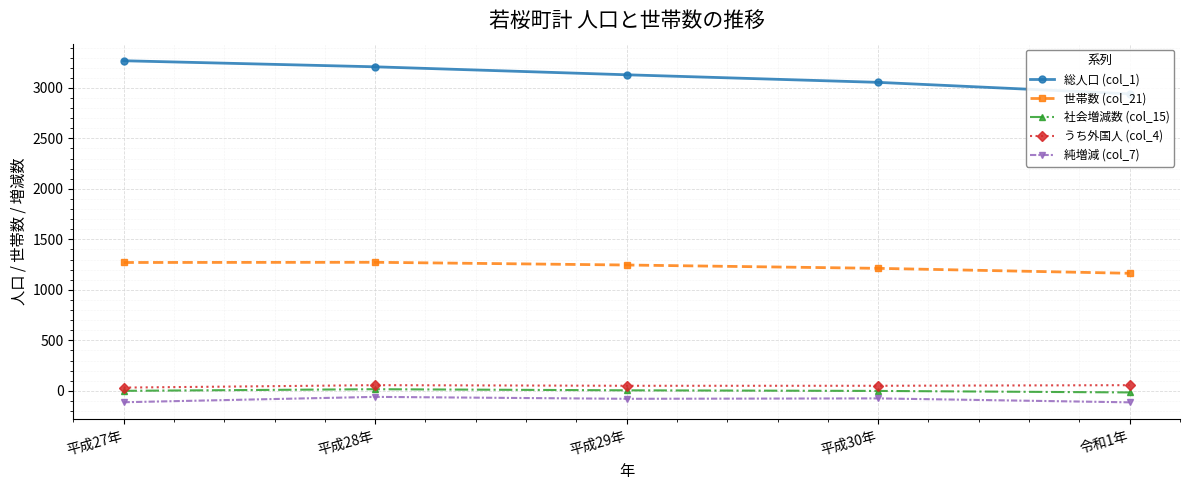

True or false: うち外国人 (col_4) and 世帯数 (col_21) cross at least once.

False